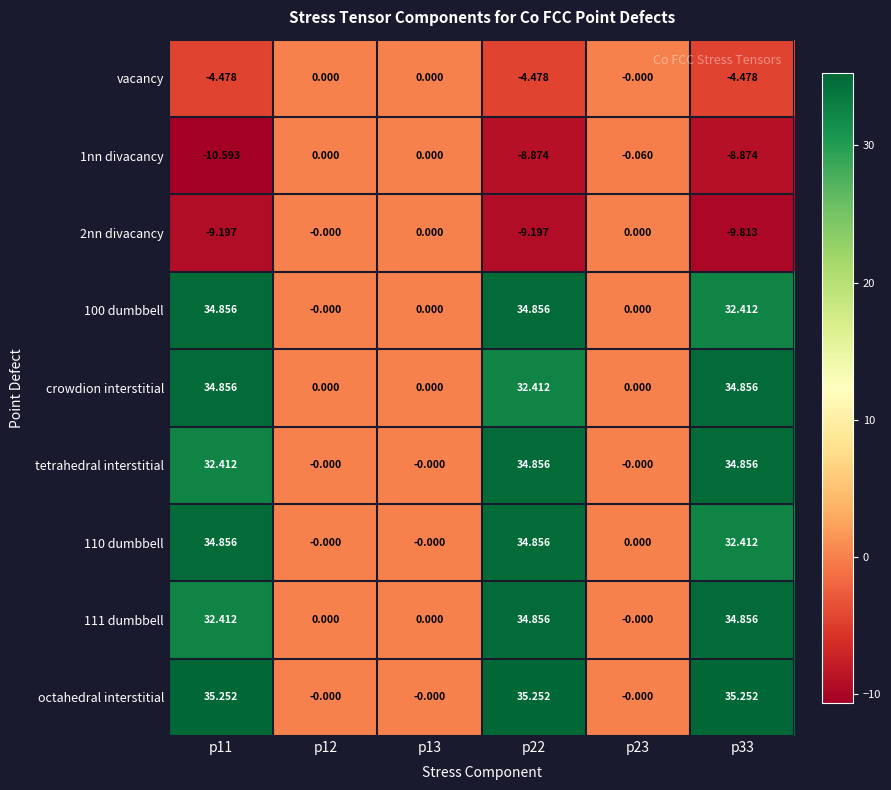

Which series has the largest range (max minus min)?

octahedral interstitial